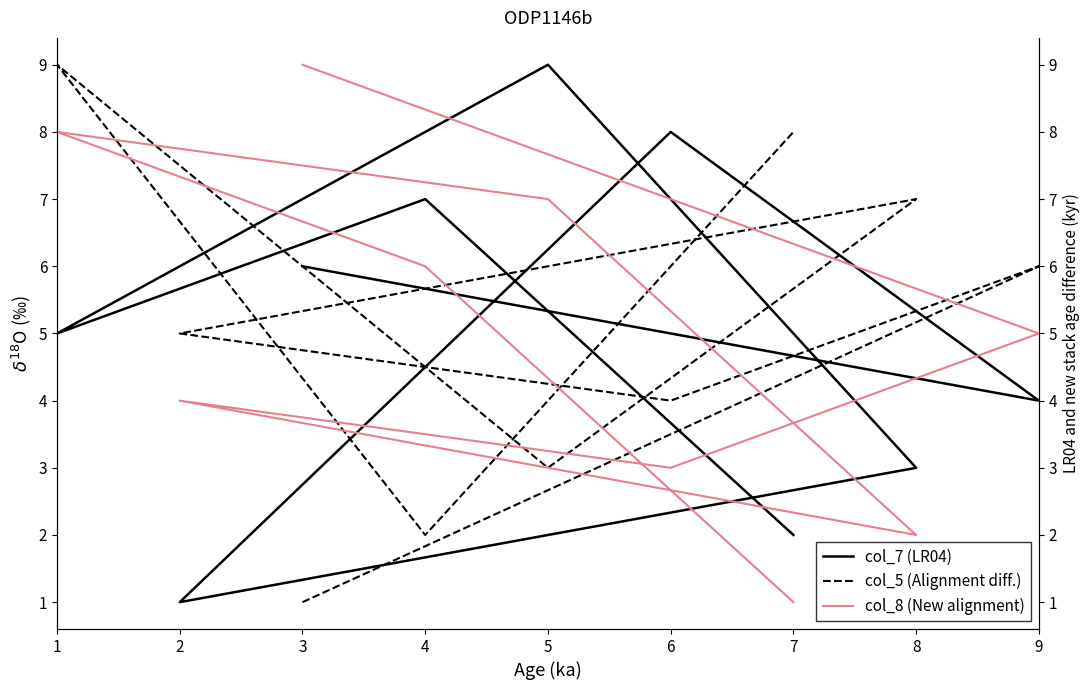

What are all the series names shown in the legend?

col_7 (LR04), col_5 (Alignment diff.), col_8 (New alignment)